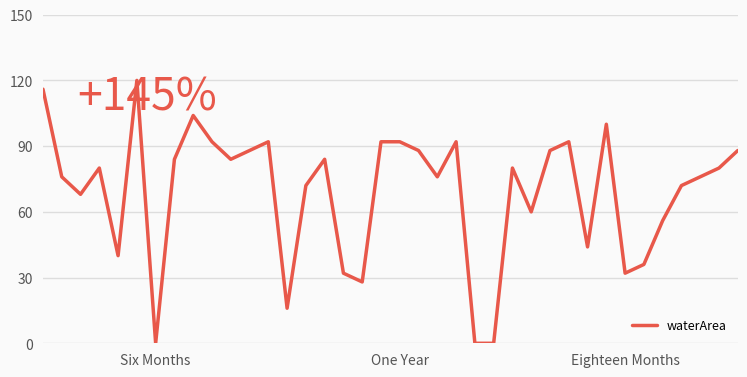

What is the maximum value shown in the chart?

120